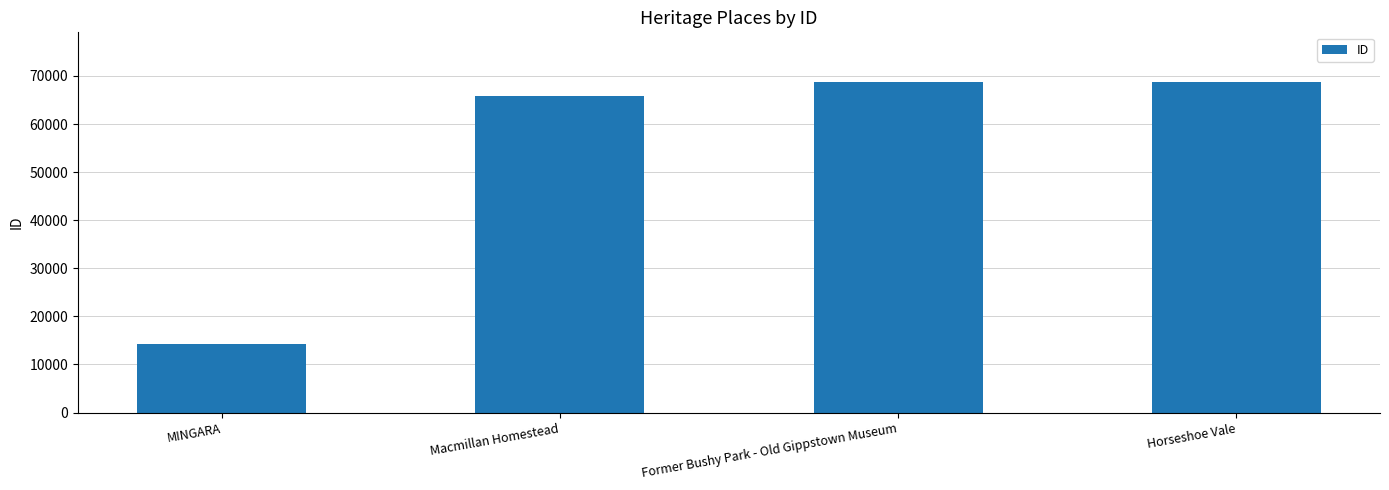

How many bars are there in total?

4